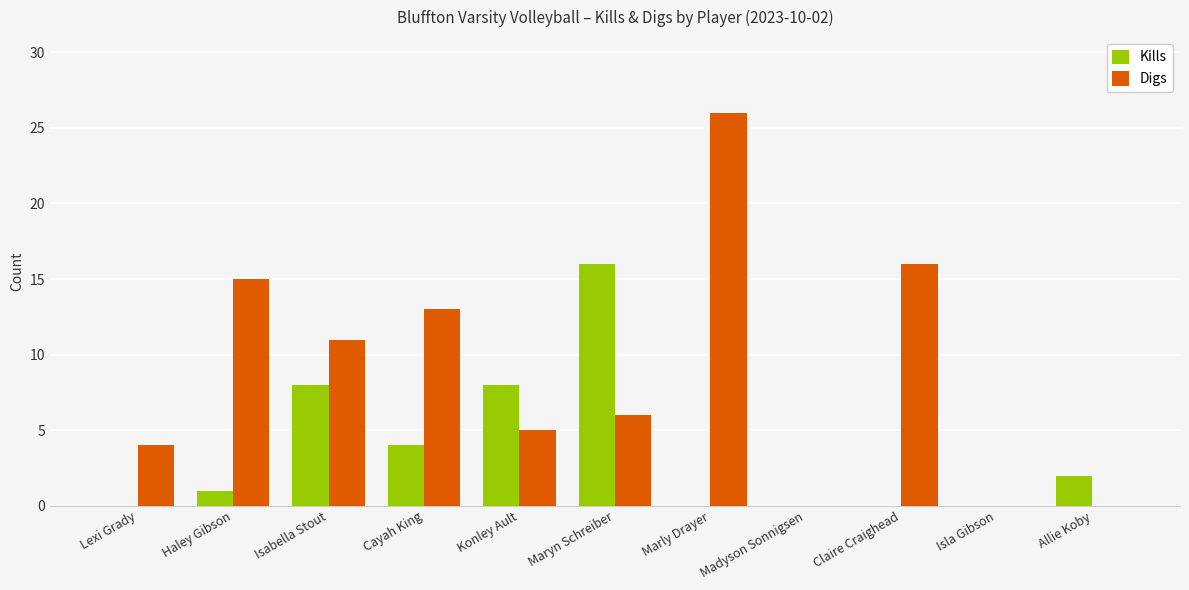

What is the sum of the Digs values at Claire Craighead and Cayah King?

29